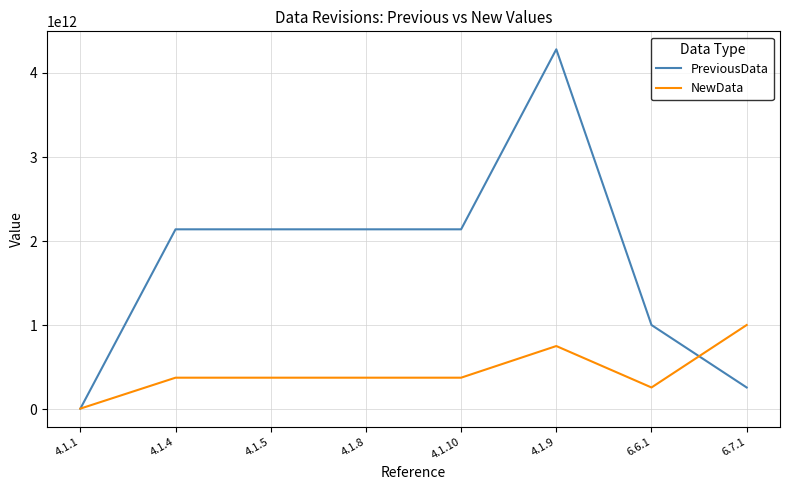

Rank the series by their maximum value, from highest to lowest.

PreviousData, NewData